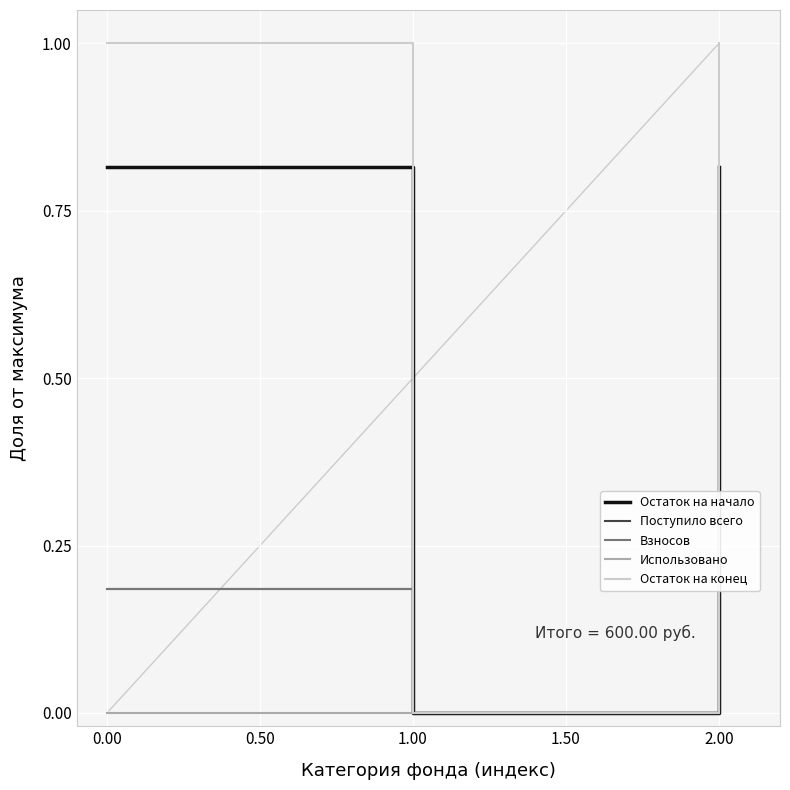

What is the spread (max minus min) of values at 0.00?

1.0